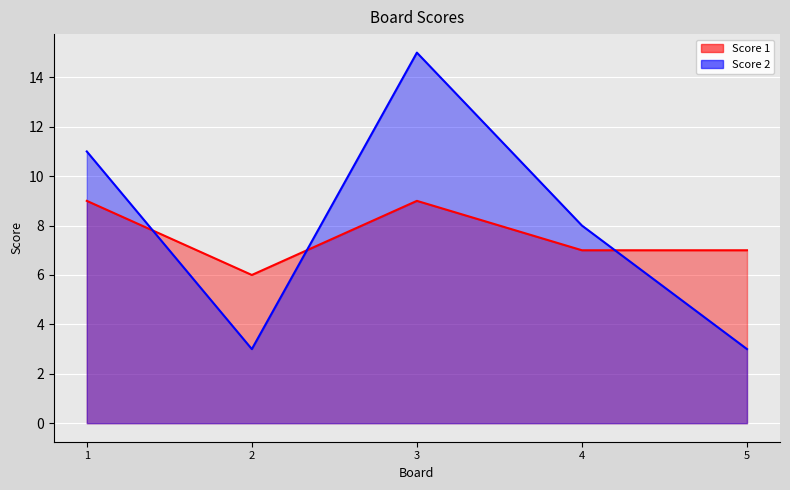

At how many categories does at least one series exceed 3?

5